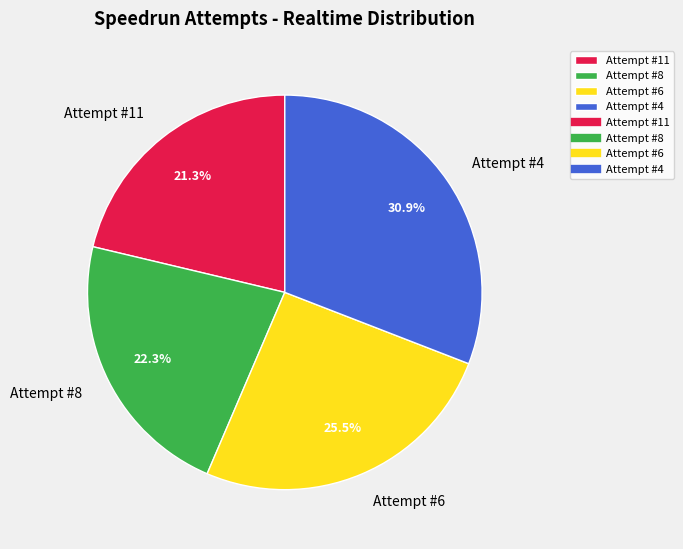

To the nearest percent, what is the difference between the Attempt #8 and Attempt #11 slice percentages?

1%